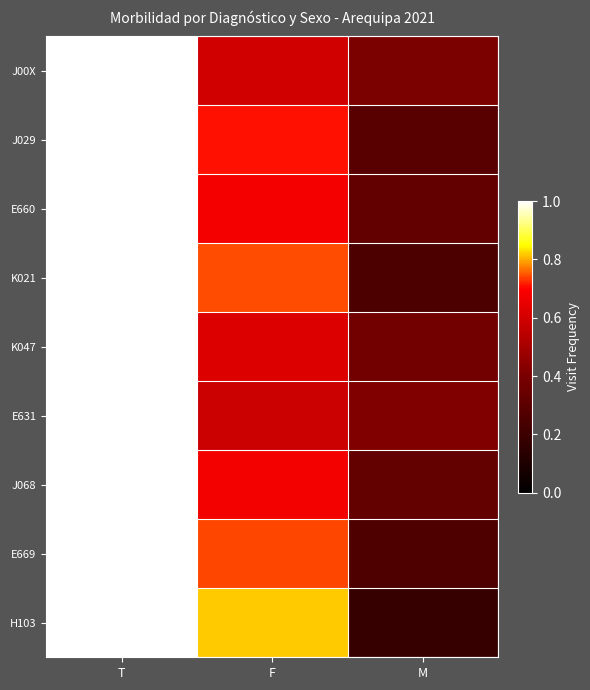

Reading right to left, transcribe all the data shown in this chart.

J00X: M=0.4	F=0.6	T=1.0
J029: M=0.3	F=0.7	T=1.0
E660: M=0.3	F=0.7	T=1.0
K021: M=0.3	F=0.7	T=1.0
K047: M=0.4	F=0.6	T=1.0
E631: M=0.4	F=0.6	T=1.0
J068: M=0.3	F=0.7	T=1.0
E669: M=0.3	F=0.7	T=1.0
H103: M=0.2	F=0.8	T=1.0